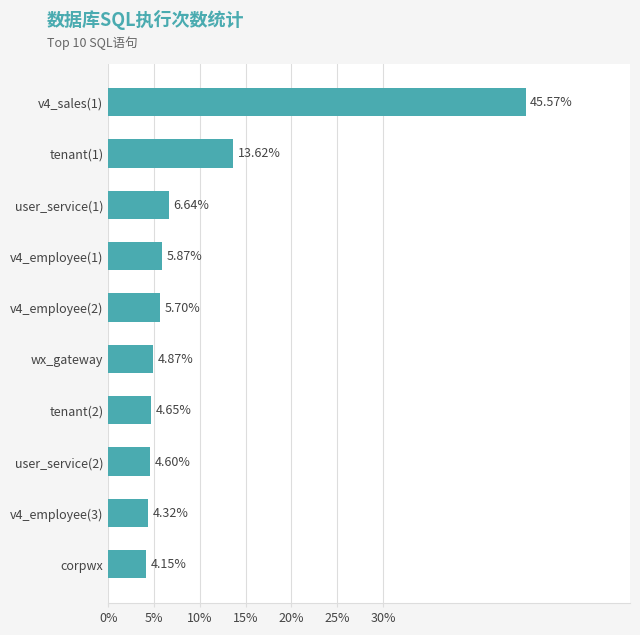

Which category has the lowest value across all series?

corpwx